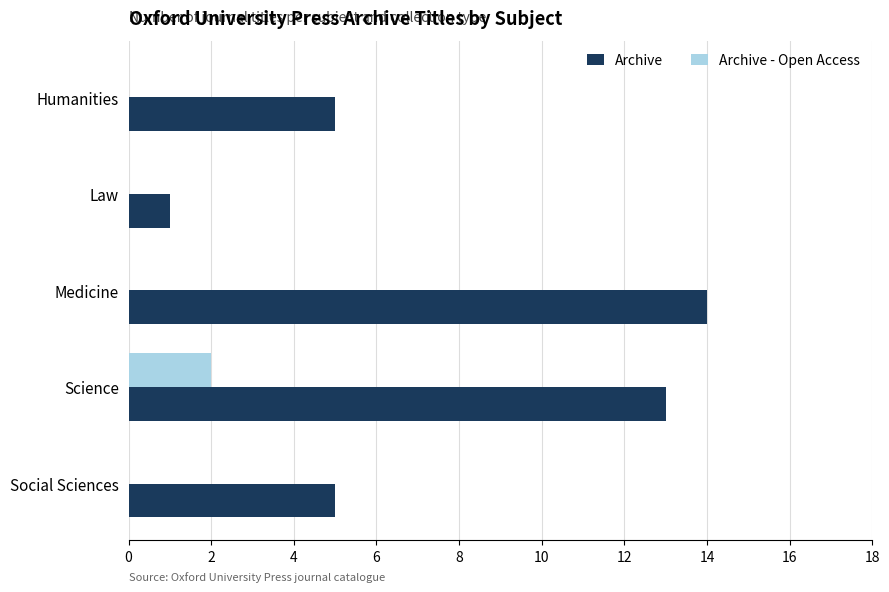

What are all the series names shown in the legend?

Archive, Archive - Open Access